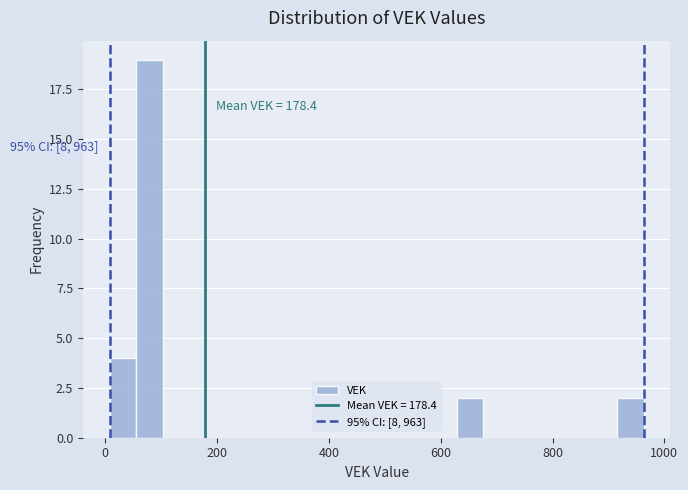

Around what value on the x-axis is the tallest bar? Give the approximate position of its centre, as read against the axis.

80